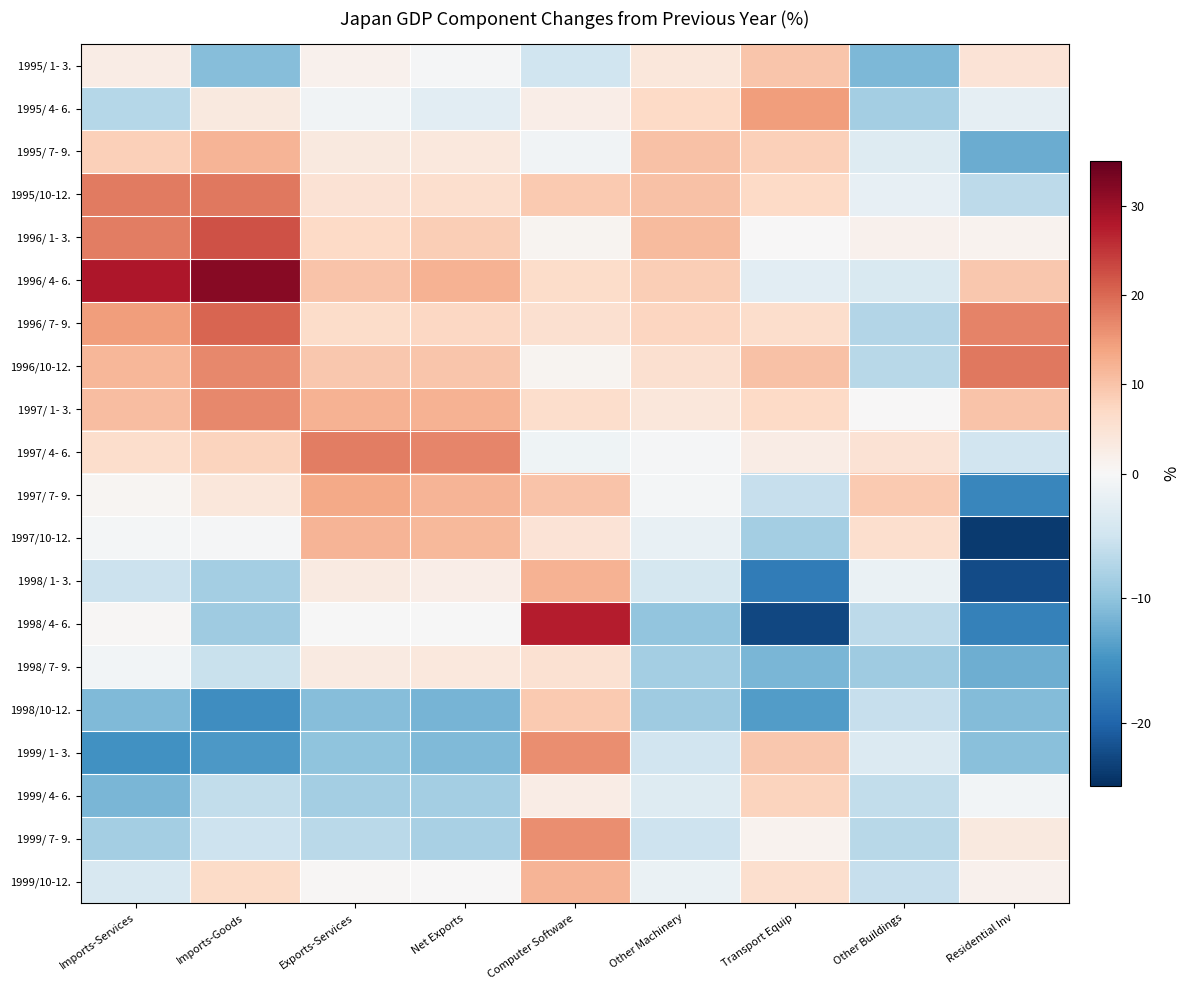

Reading left to right, transcribe all the data shown in this chart.

1995/ 1- 3.: Imports-Services=2.5	Imports-Goods=-10.6	Exports-Services=1.4	Net Exports=-0.2	Computer Software=-5.0	Other Machinery=3.9	Transport Equip=9.8	Other Buildings=-11.2	Residential Inv=4.7
1995/ 4- 6.: Imports-Services=-7.2	Imports-Goods=3.5	Exports-Services=-0.8	Net Exports=-2.6	Computer Software=2.2	Other Machinery=7.0	Transport Equip=14.7	Other Buildings=-8.5	Residential Inv=-2.2
1995/ 7- 9.: Imports-Services=8.4	Imports-Goods=11.8	Exports-Services=3.4	Net Exports=3.7	Computer Software=-0.8	Other Machinery=10.3	Transport Equip=8.4	Other Buildings=-3.2	Residential Inv=-12.4
1995/10-12.: Imports-Services=18.1	Imports-Goods=18.5	Exports-Services=5.0	Net Exports=5.9	Computer Software=9.1	Other Machinery=10.3	Transport Equip=7.0	Other Buildings=-2.1	Residential Inv=-6.6
1996/ 1- 3.: Imports-Services=17.8	Imports-Goods=22.2	Exports-Services=7.0	Net Exports=8.5	Computer Software=0.9	Other Machinery=11.1	Transport Equip=0.1	Other Buildings=1.4	Residential Inv=1.1
1996/ 4- 6.: Imports-Services=28.3	Imports-Goods=31.8	Exports-Services=10.1	Net Exports=12.2	Computer Software=6.3	Other Machinery=8.5	Transport Equip=-2.7	Other Buildings=-3.8	Residential Inv=9.3
1996/ 7- 9.: Imports-Services=14.7	Imports-Goods=20.5	Exports-Services=6.5	Net Exports=7.2	Computer Software=5.5	Other Machinery=7.5	Transport Equip=6.1	Other Buildings=-7.3	Residential Inv=17.4
1996/10-12.: Imports-Services=11.6	Imports-Goods=16.9	Exports-Services=9.3	Net Exports=9.6	Computer Software=0.9	Other Machinery=5.6	Transport Equip=10.2	Other Buildings=-7.0	Residential Inv=18.5
1997/ 1- 3.: Imports-Services=10.7	Imports-Goods=16.8	Exports-Services=12.1	Net Exports=12.3	Computer Software=6.2	Other Machinery=4.1	Transport Equip=7.1	Other Buildings=0.0	Residential Inv=9.9
1997/ 4- 6.: Imports-Services=6.1	Imports-Goods=7.8	Exports-Services=17.9	Net Exports=17.2	Computer Software=-1.0	Other Machinery=-0.2	Transport Equip=2.5	Other Buildings=5.0	Residential Inv=-4.7
1997/ 7- 9.: Imports-Services=0.7	Imports-Goods=3.9	Exports-Services=13.2	Net Exports=11.8	Computer Software=9.9	Other Machinery=-0.5	Transport Equip=-5.7	Other Buildings=9.2	Residential Inv=-16.4
1997/10-12.: Imports-Services=-0.4	Imports-Goods=-0.2	Exports-Services=11.8	Net Exports=11.3	Computer Software=4.8	Other Machinery=-1.8	Transport Equip=-8.4	Other Buildings=6.0	Residential Inv=-23.9
1998/ 1- 3.: Imports-Services=-5.4	Imports-Goods=-8.5	Exports-Services=3.1	Net Exports=2.4	Computer Software=12.1	Other Machinery=-4.4	Transport Equip=-17.5	Other Buildings=-1.6	Residential Inv=-22.4
1998/ 4- 6.: Imports-Services=0.5	Imports-Goods=-8.8	Exports-Services=-0.1	Net Exports=-0.1	Computer Software=27.6	Other Machinery=-9.9	Transport Equip=-22.7	Other Buildings=-6.6	Residential Inv=-16.9
1998/ 7- 9.: Imports-Services=-0.6	Imports-Goods=-5.5	Exports-Services=3.2	Net Exports=3.6	Computer Software=5.4	Other Machinery=-8.5	Transport Equip=-11.5	Other Buildings=-8.8	Residential Inv=-12.3
1998/10-12.: Imports-Services=-11.1	Imports-Goods=-15.6	Exports-Services=-10.7	Net Exports=-11.6	Computer Software=9.1	Other Machinery=-8.8	Transport Equip=-14.0	Other Buildings=-5.7	Residential Inv=-10.8
1999/ 1- 3.: Imports-Services=-15.1	Imports-Goods=-14.4	Exports-Services=-10.1	Net Exports=-11.0	Computer Software=16.4	Other Machinery=-4.7	Transport Equip=9.4	Other Buildings=-3.4	Residential Inv=-10.4
1999/ 4- 6.: Imports-Services=-11.4	Imports-Goods=-6.1	Exports-Services=-8.5	Net Exports=-8.5	Computer Software=2.6	Other Machinery=-3.3	Transport Equip=7.9	Other Buildings=-6.1	Residential Inv=-0.6
1999/ 7- 9.: Imports-Services=-8.4	Imports-Goods=-5.2	Exports-Services=-6.8	Net Exports=-8.2	Computer Software=16.2	Other Machinery=-5.1	Transport Equip=1.2	Other Buildings=-7.0	Residential Inv=3.5
1999/10-12.: Imports-Services=-4.0	Imports-Goods=6.6	Exports-Services=0.4	Net Exports=0.2	Computer Software=11.9	Other Machinery=-1.6	Transport Equip=6.0	Other Buildings=-5.7	Residential Inv=1.6